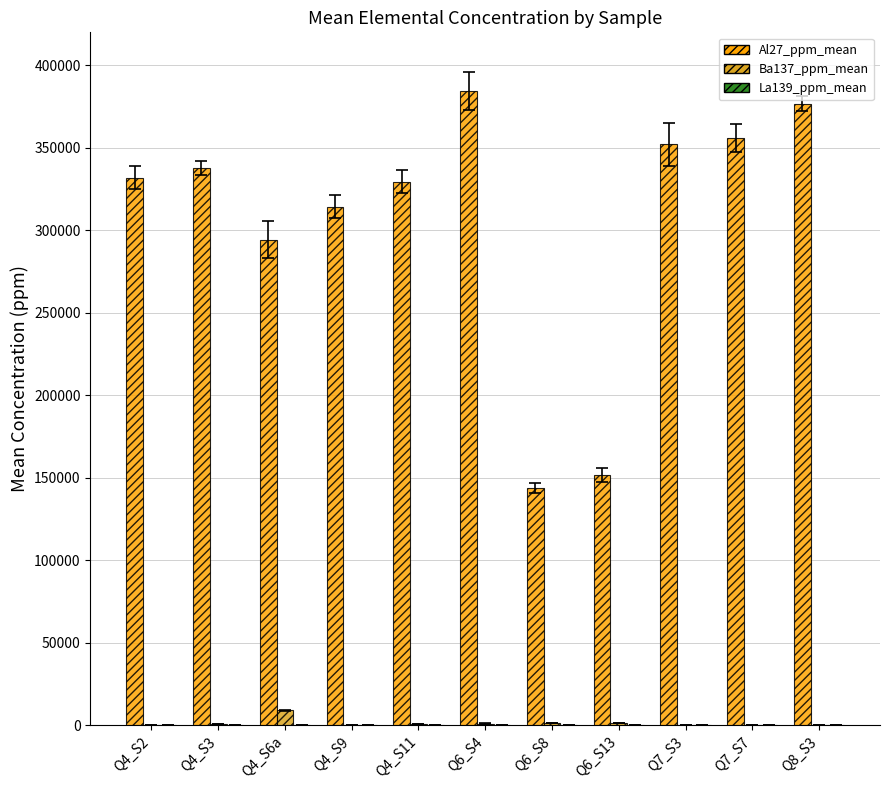

Which series has the largest total across all categories?

Al27_ppm_mean